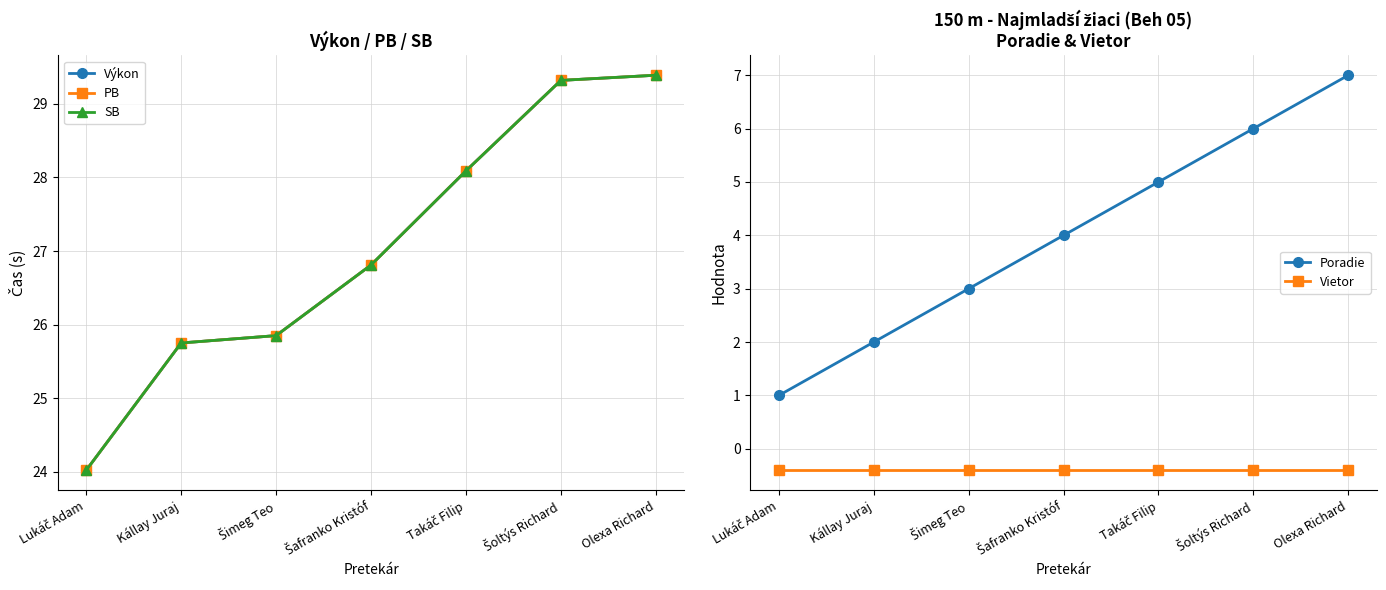

What is the difference between the maximum and minimum values in the Výkon series?

5.4